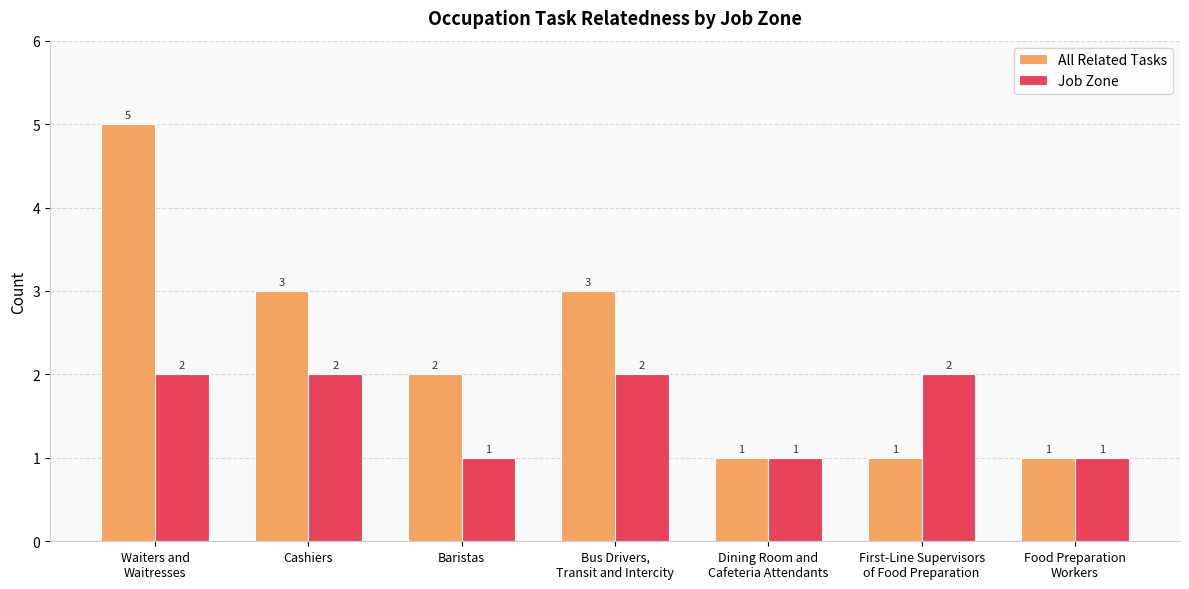

Reading left to right, transcribe all the data shown in this chart.

All Related Tasks: 5	3	2	3	1	1	1
Job Zone: 2	2	1	2	1	2	1